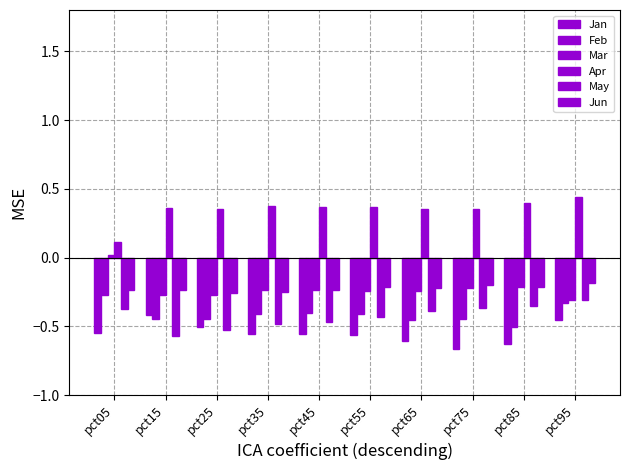

How many values in the Mar series are below 0?

9